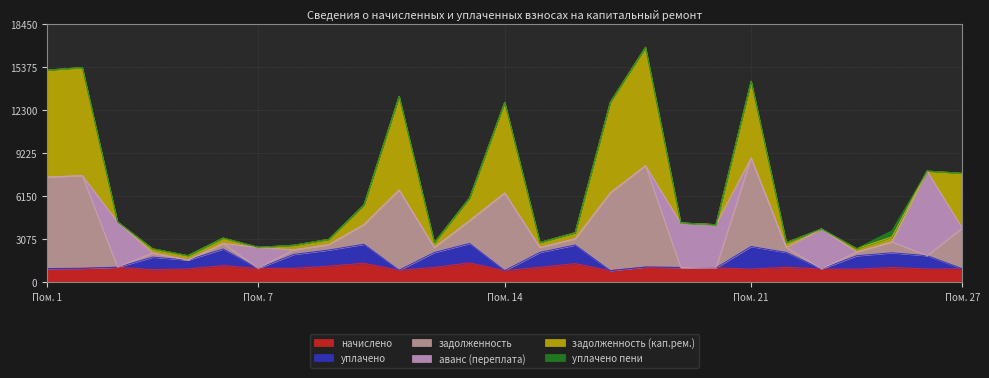

Between 8 and 1, which is larger?

8